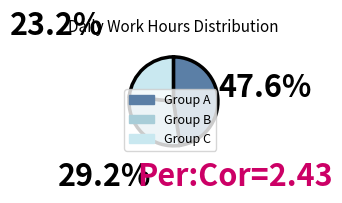

Is there any slice that represents more than half of the pie?

No